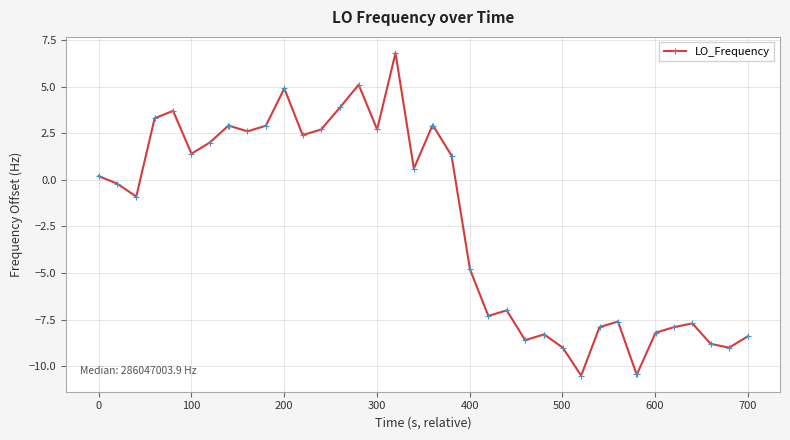

What is the value of the 14th point from the left?

2.7